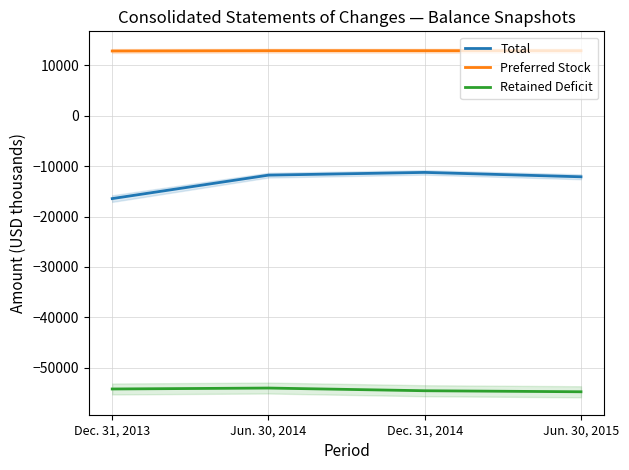

The value of Preferred Stock at Jun. 30, 2015 is 17592. True or false?

False